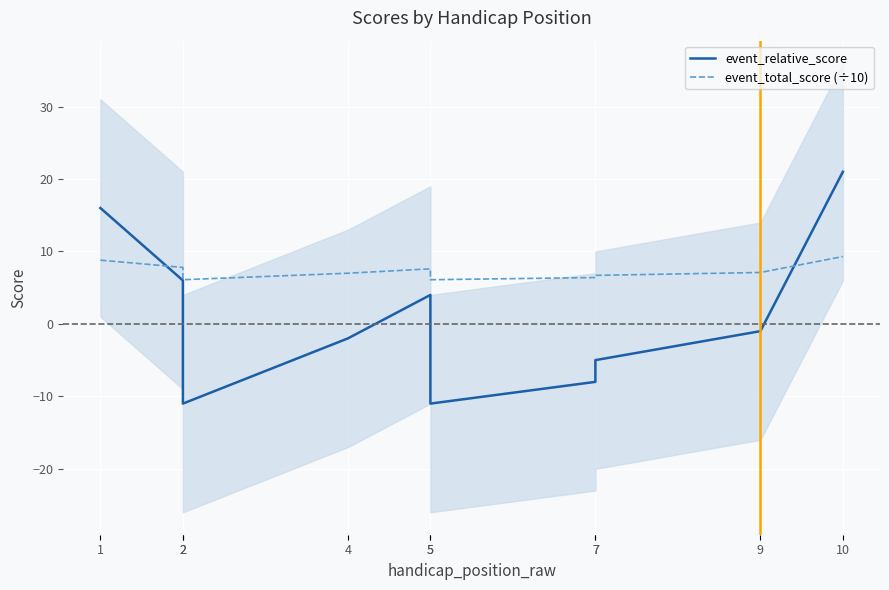

Which has a higher value, 10 or 1?

10